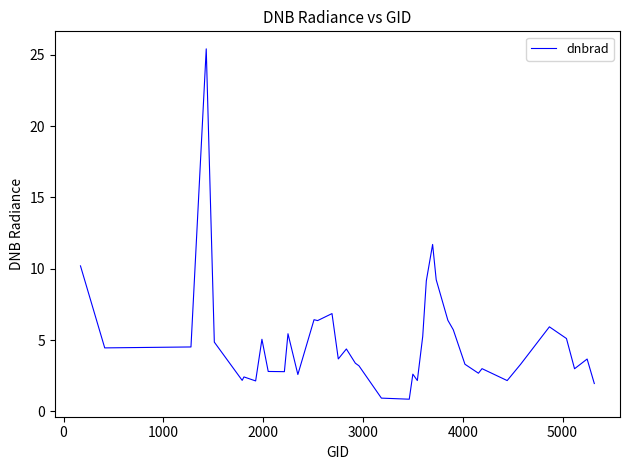

What is the difference between the maximum and minimum values?

24.5